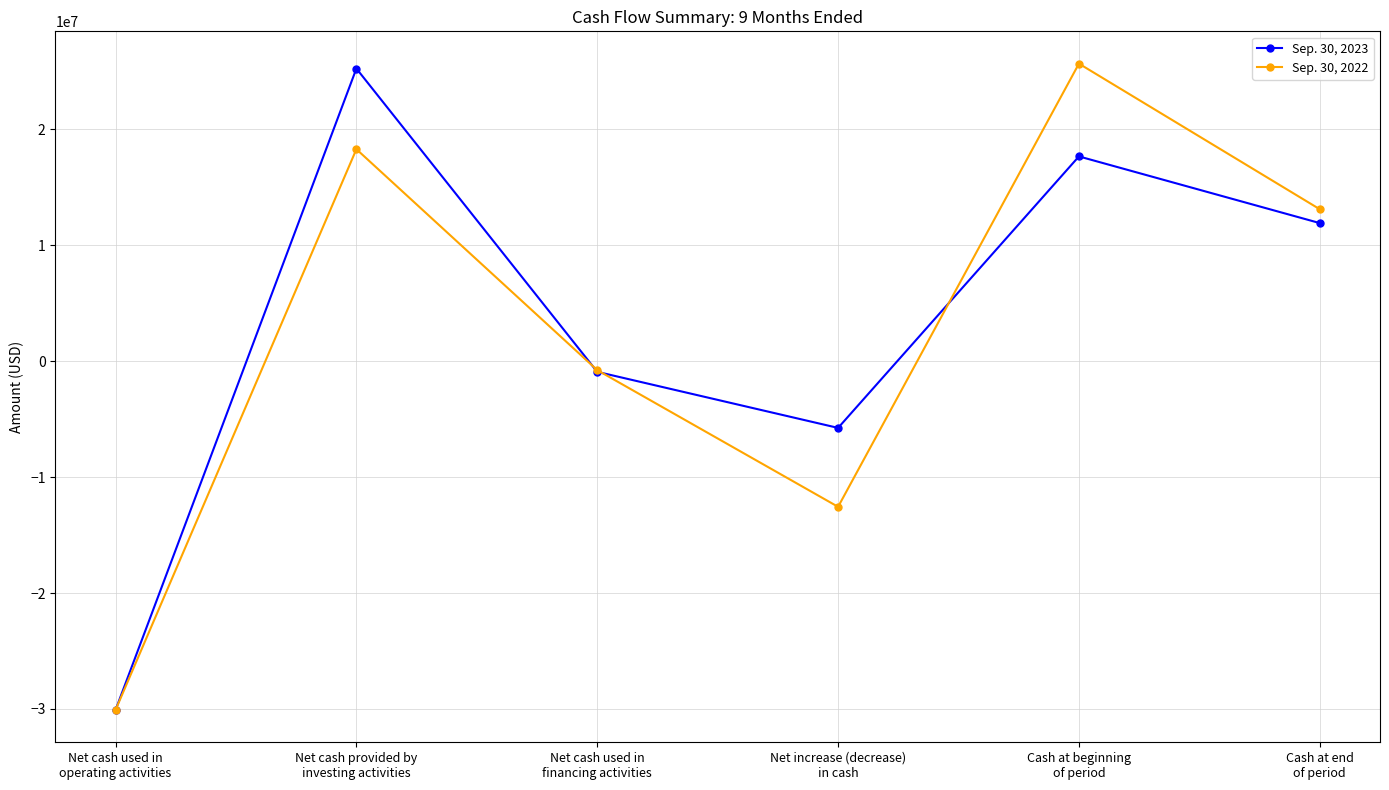

True or false: Sep. 30, 2023 has more than 0 interior local peaks.

True